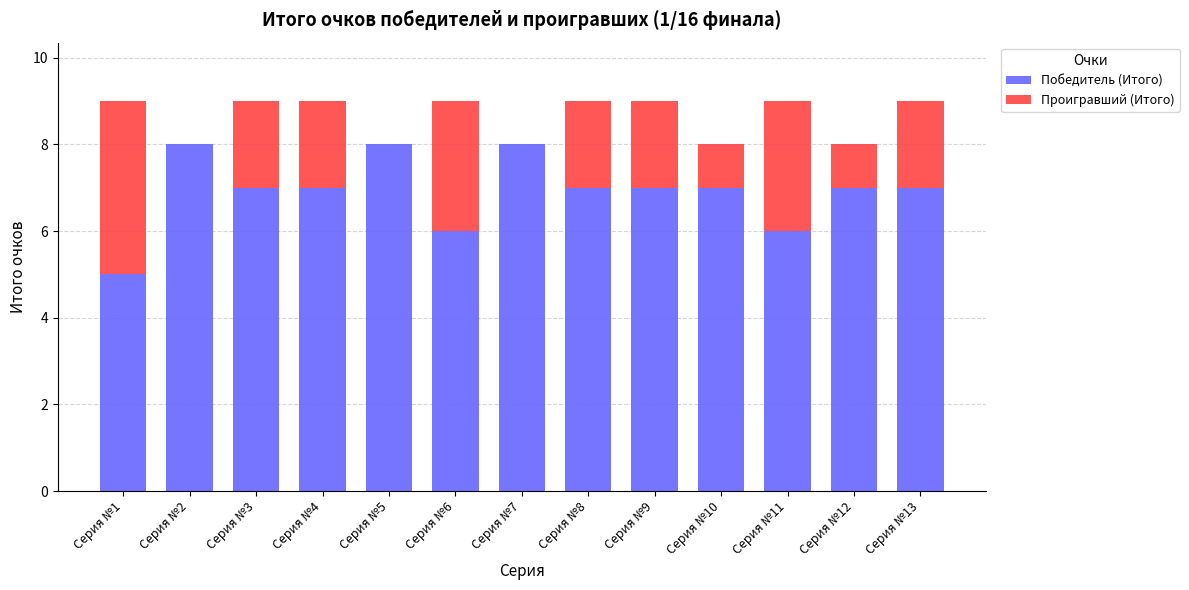

The value of Победитель (Итого) at Серия №7 is 8. True or false?

True